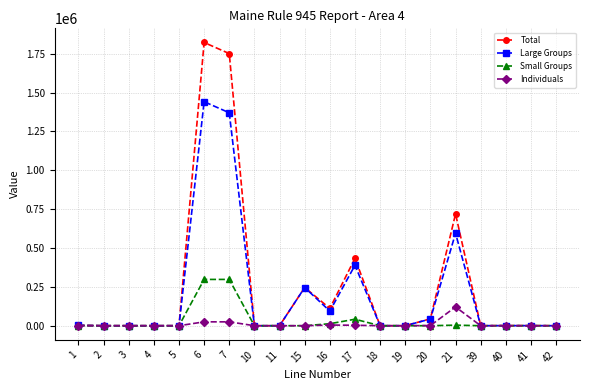

What is the highest value of the Individuals series?

120718.9